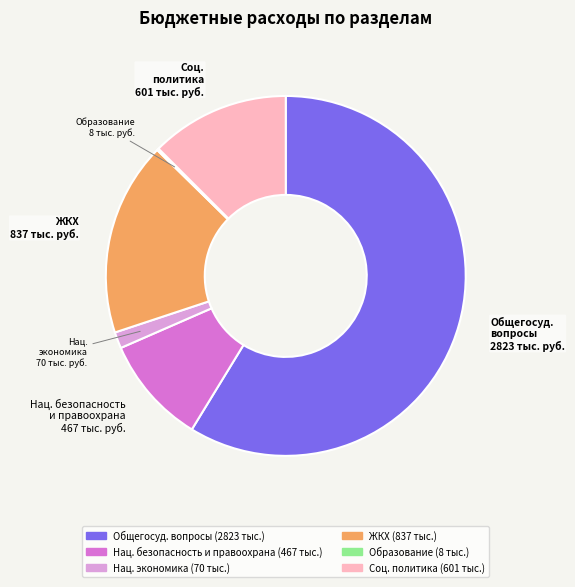

Is there a majority slice in this chart?

Yes